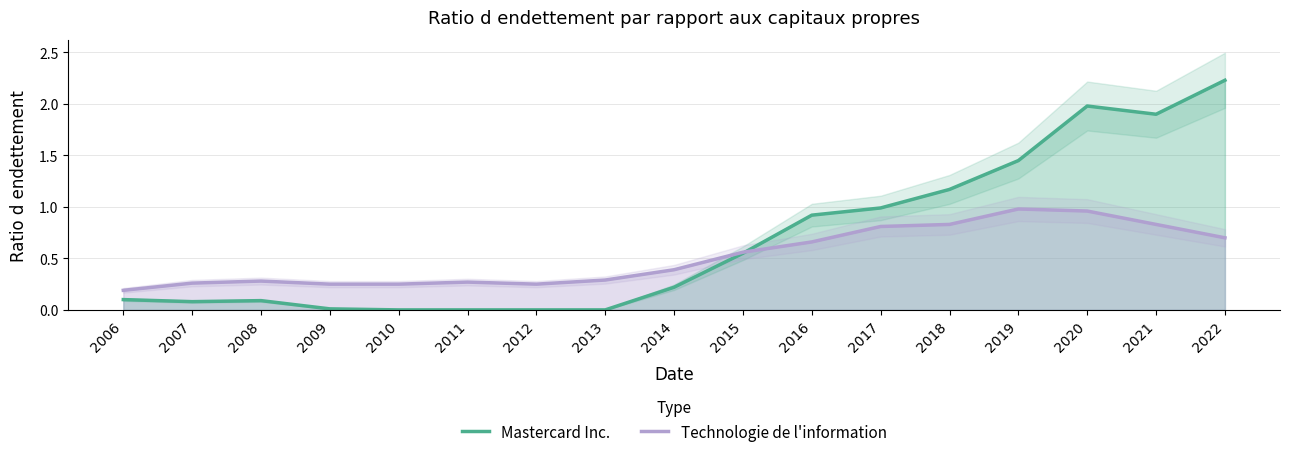

At which category is the sum across all series the highest?

2020